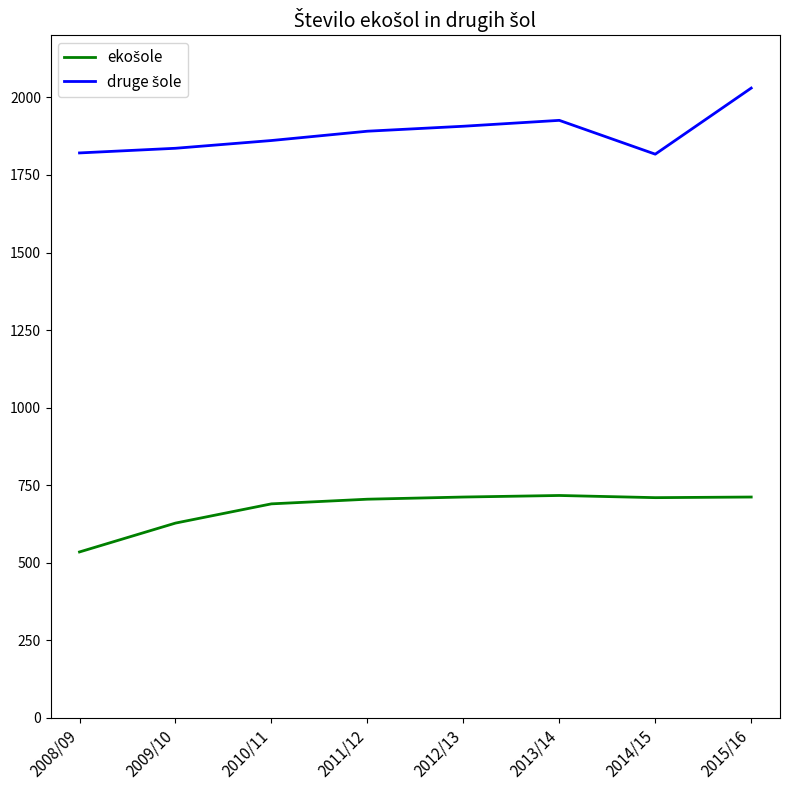

What is the minimum value shown in the chart?

535